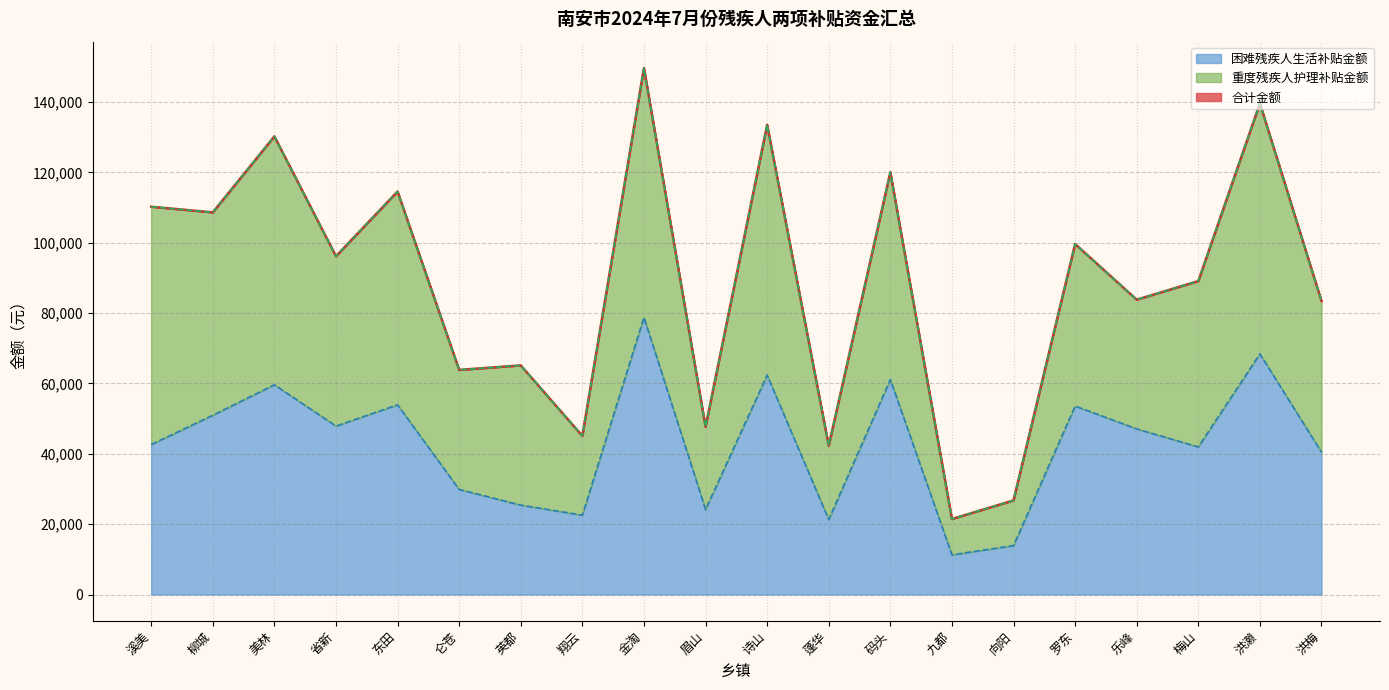

What is the greatest value displayed?

149667